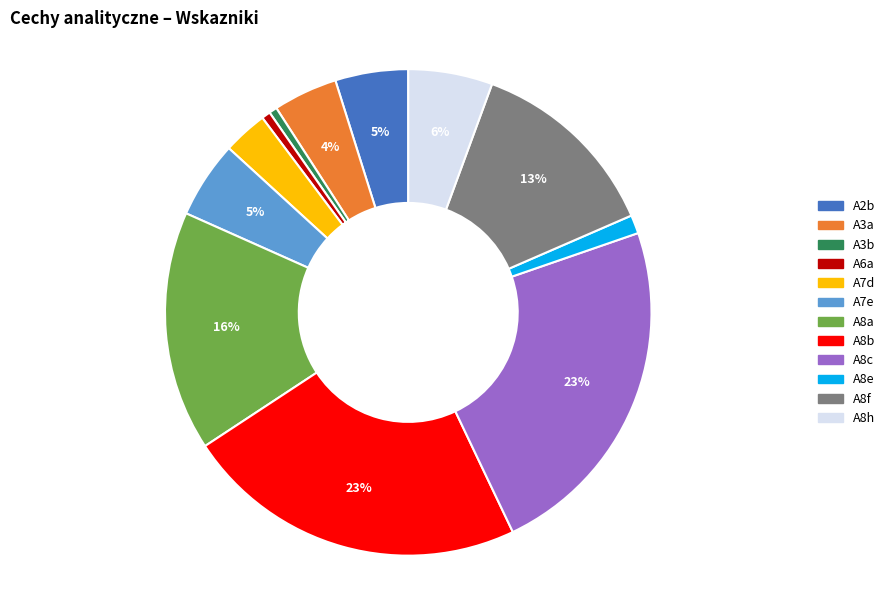

To the nearest percent, what is the average slice percentage?

8%